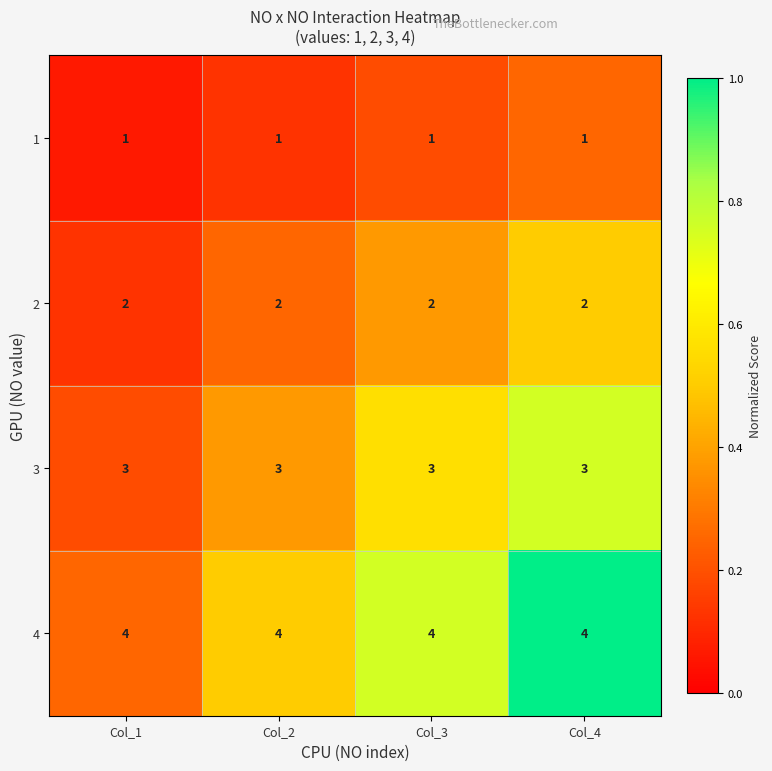

What is the total value across all series at Col_4?

10